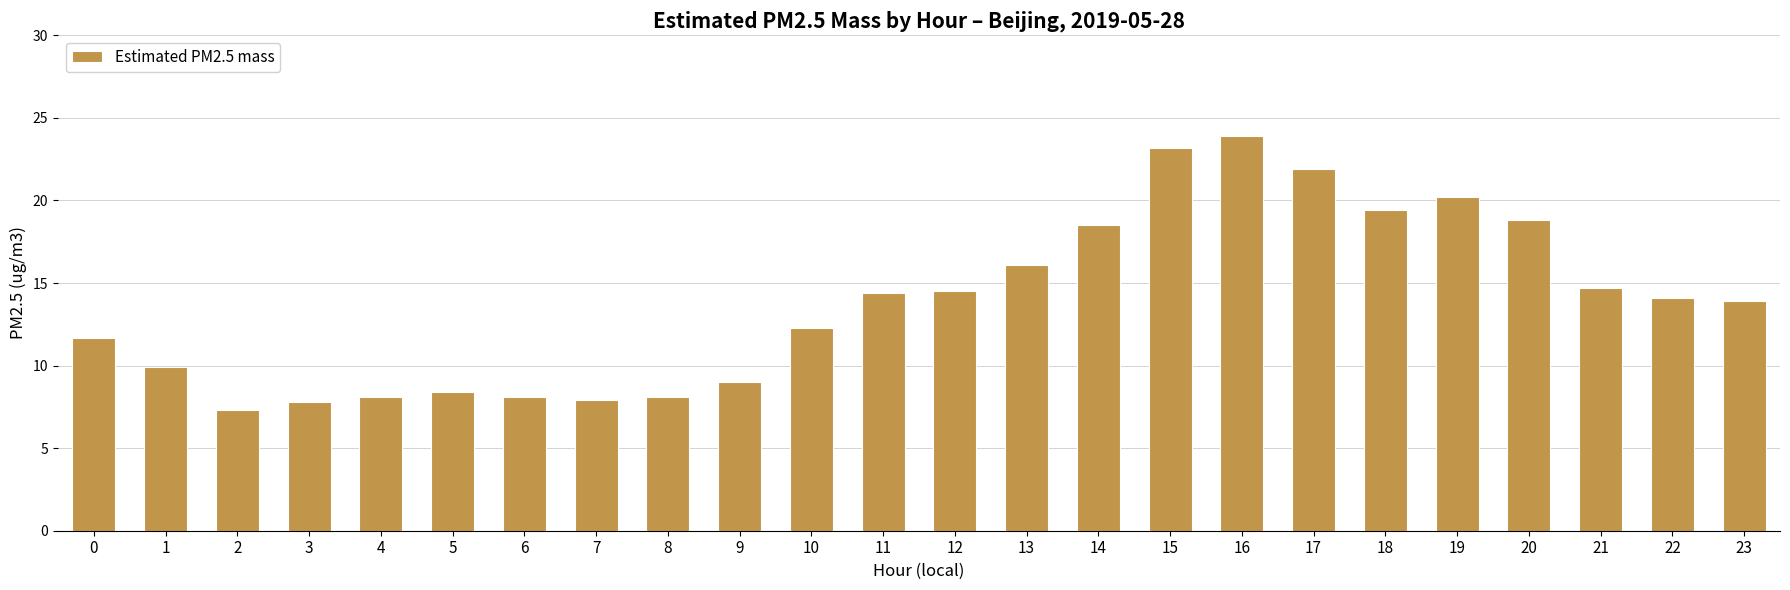

How many distinct data groups are displayed?

1